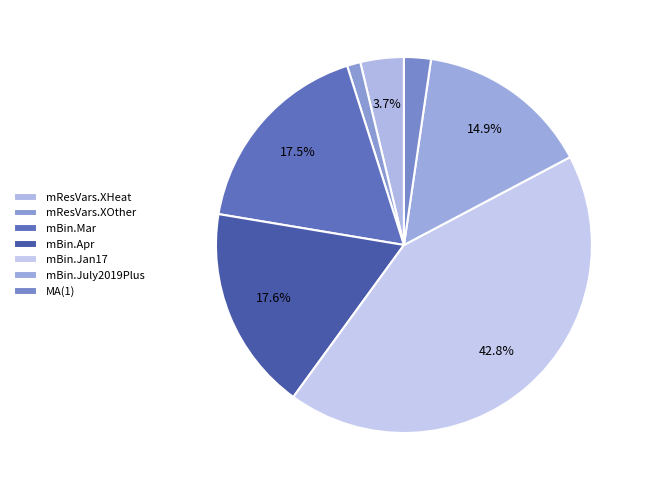

Do mResVars.XHeat and mBin.Apr together represent more than half of the pie?

No